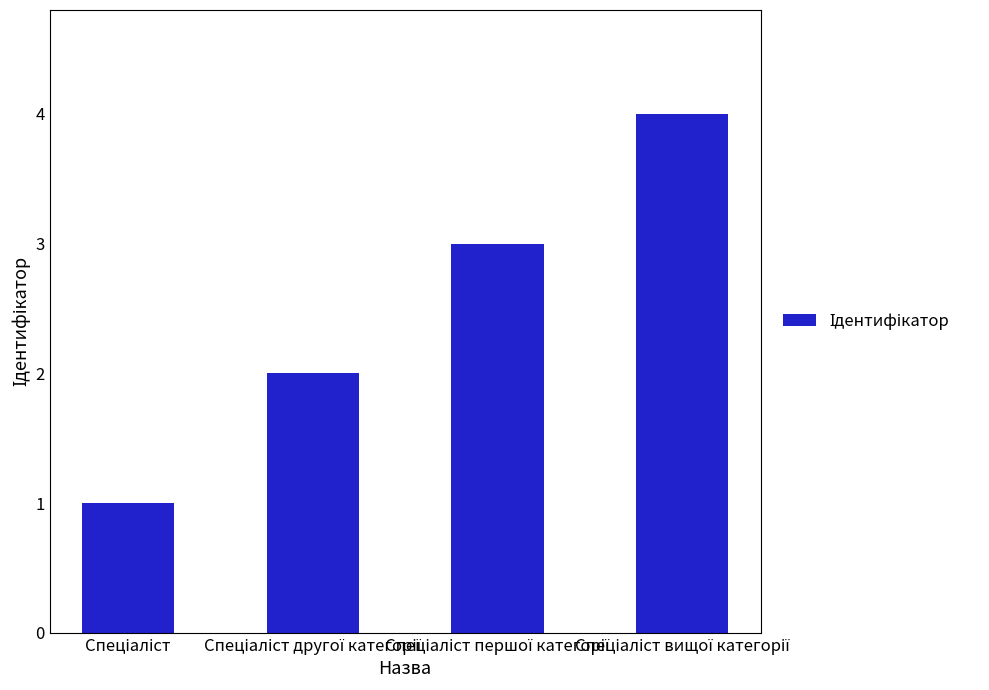

Does the chart contain any negative values?

No